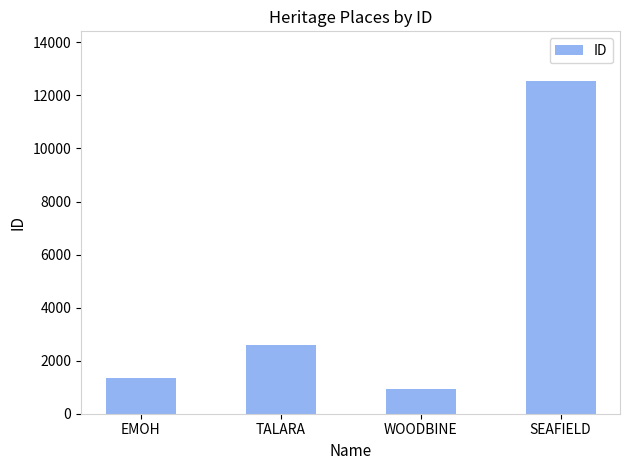

What is the sum of all values?

17402